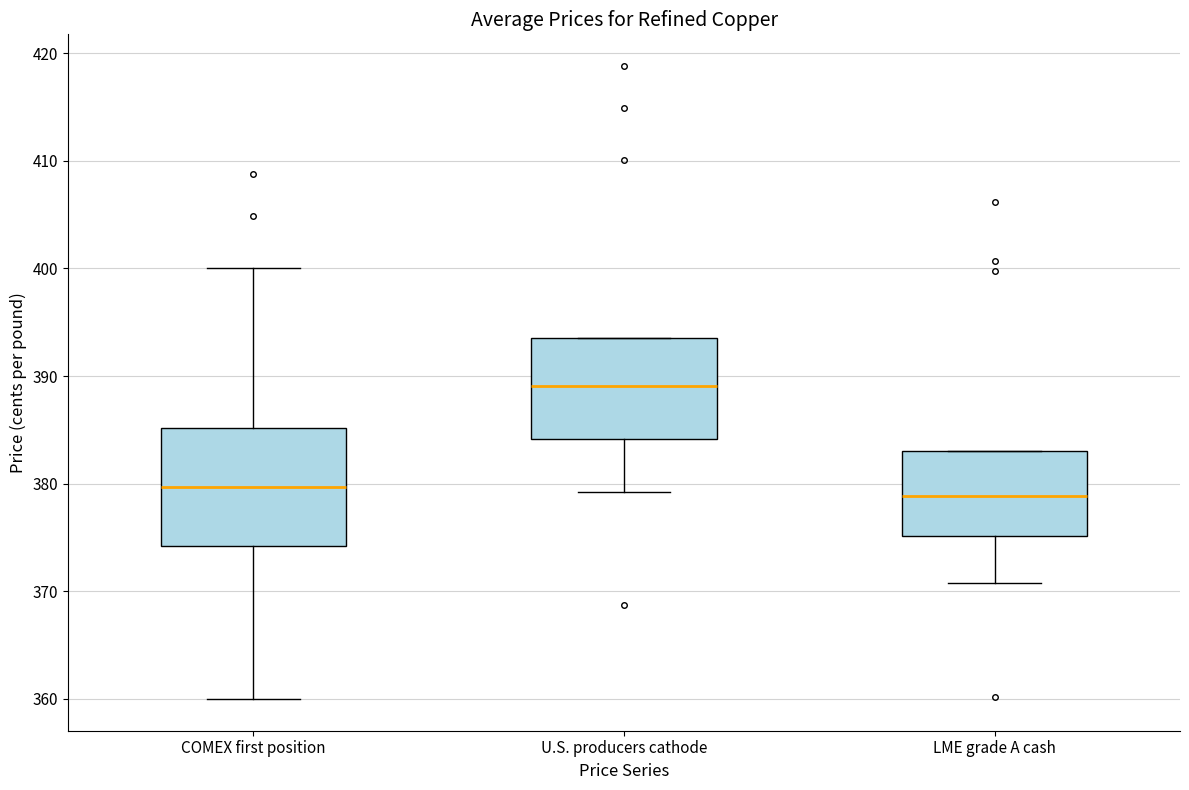

Reading left to right, transcribe this box plot: for each box, give where its median line is, the range the box spans, and where its two whiskers end, as read against the y-axis. The values are not printed on the chart, so give them approximately, as read against the axis.

COMEX first position: median 380, box 374 to 385, whiskers 360 to 400
U.S. producers cathode: median 389, box 384 to 394, whiskers 379 to 394
LME grade A cash: median 379, box 375 to 383, whiskers 371 to 383